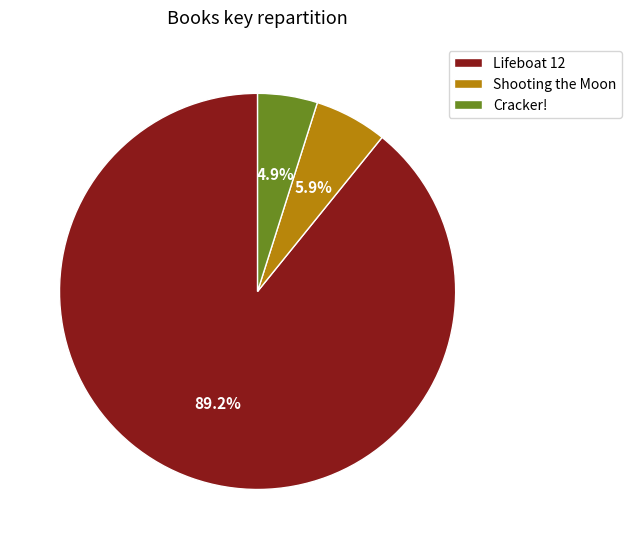

What is the largest slice in the pie chart?

Lifeboat 12